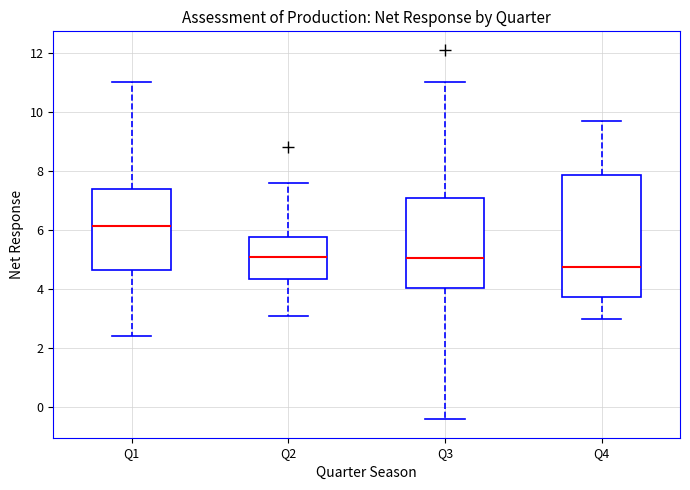

Which box is the tallest, from its lower edge to its upper edge?

Q4